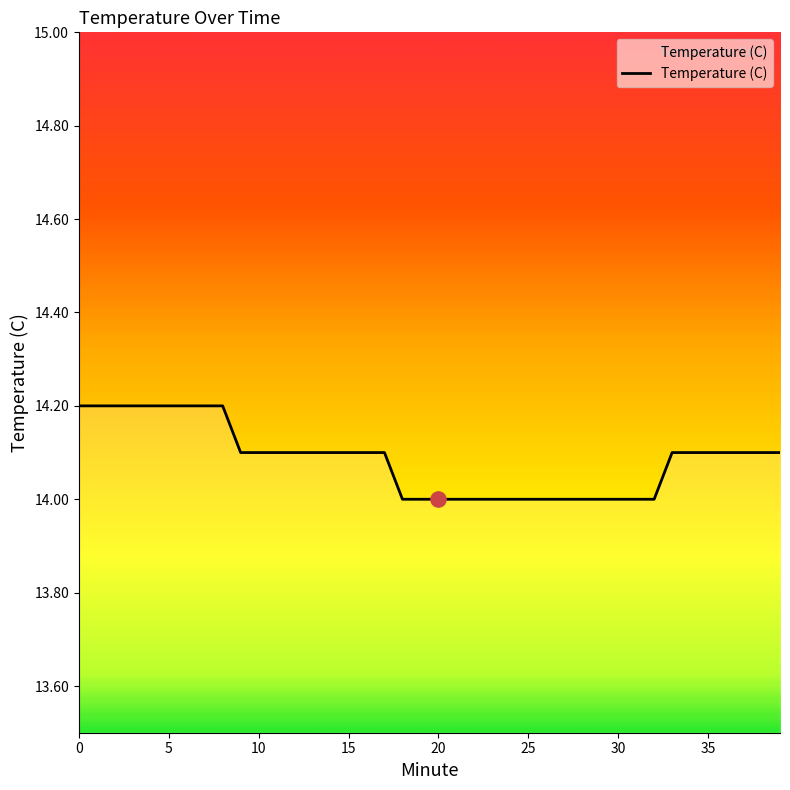

What is the greatest value displayed?

14.2